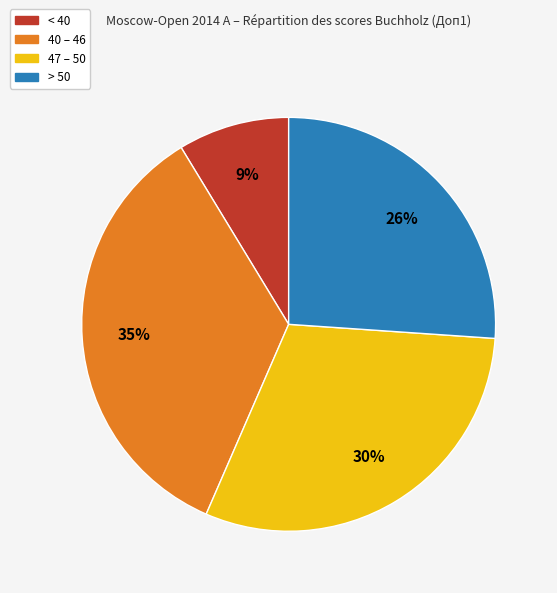

To the nearest percent, what is the difference between the largest and smallest slice percentages?

26%